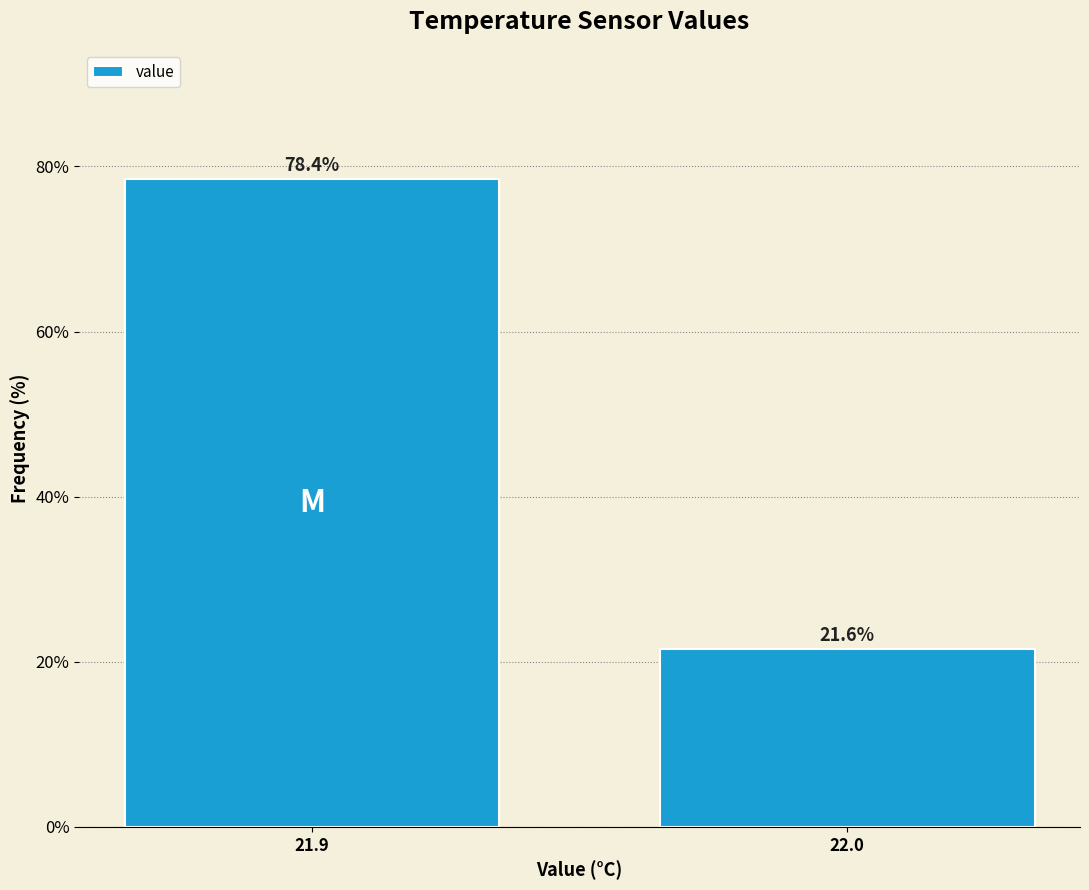

Reading right to left, extract all data points from this chart.

21.6	78.4